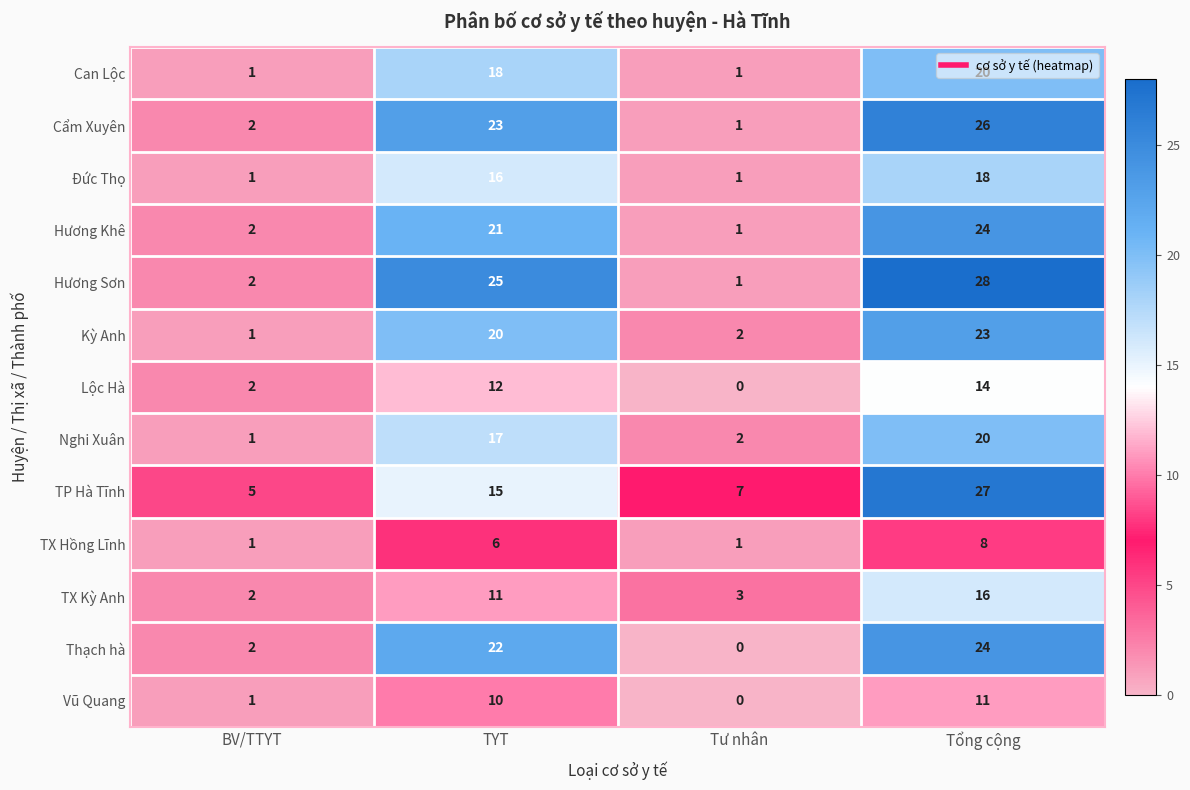

List the labels in order of Vũ Quang value, largest first.

Tổng cộng, TYT, BV/TTYT, Tư nhân